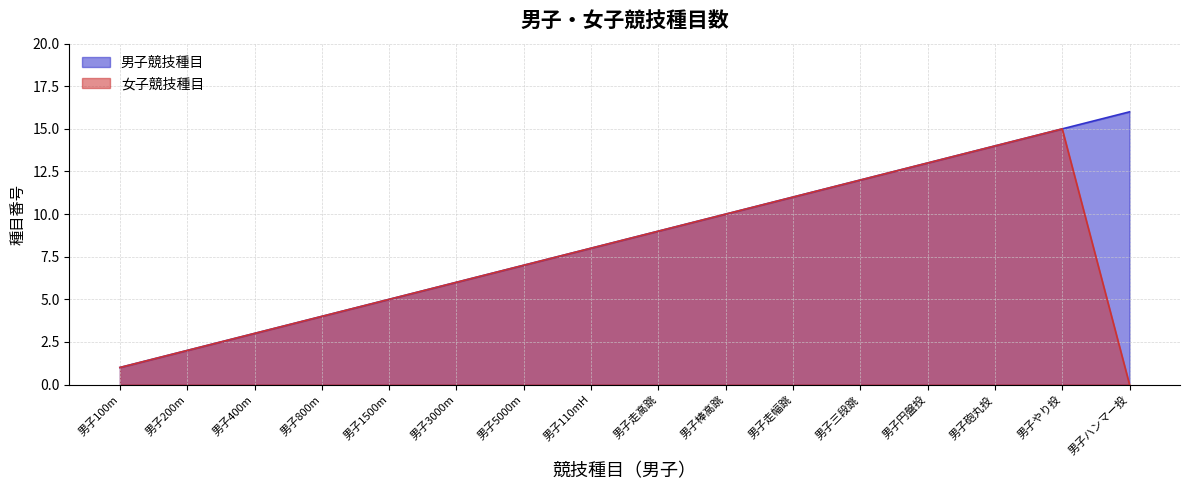

True or false: 男子競技種目 has more than 0 points higher than both neighbors.

False